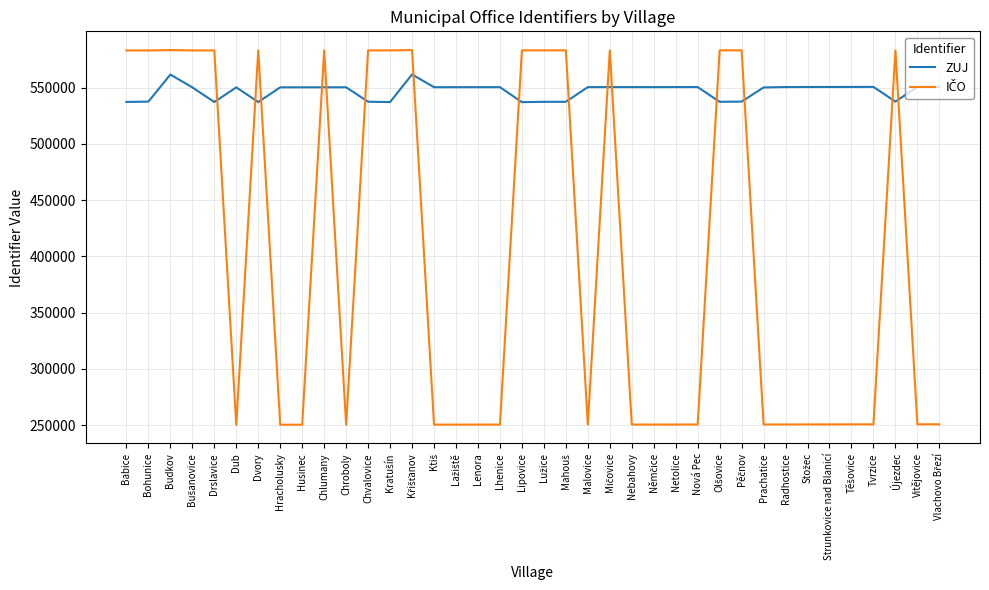

What is the difference between the maximum and minimum values in the ZUJ series?

24602